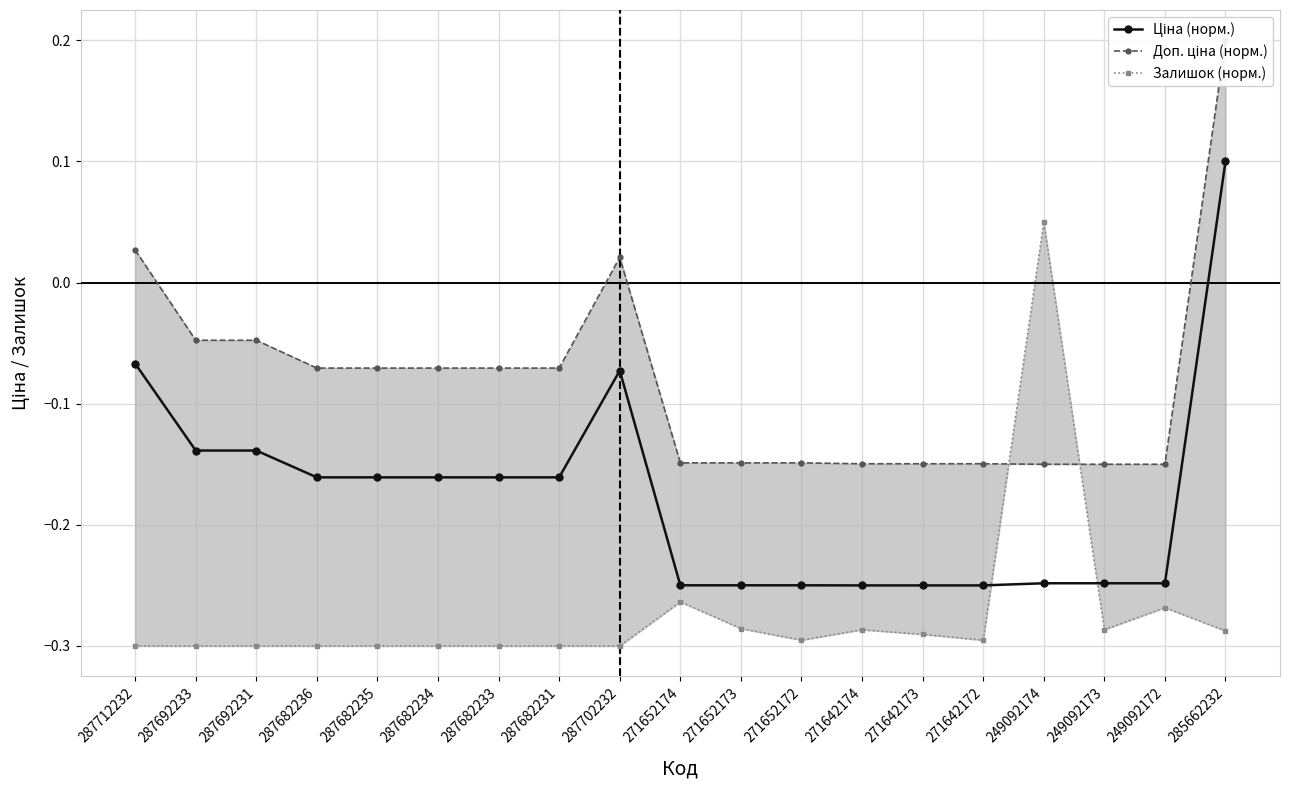

Where is the first local maximum for Доп. ціна (норм.)?

287702232